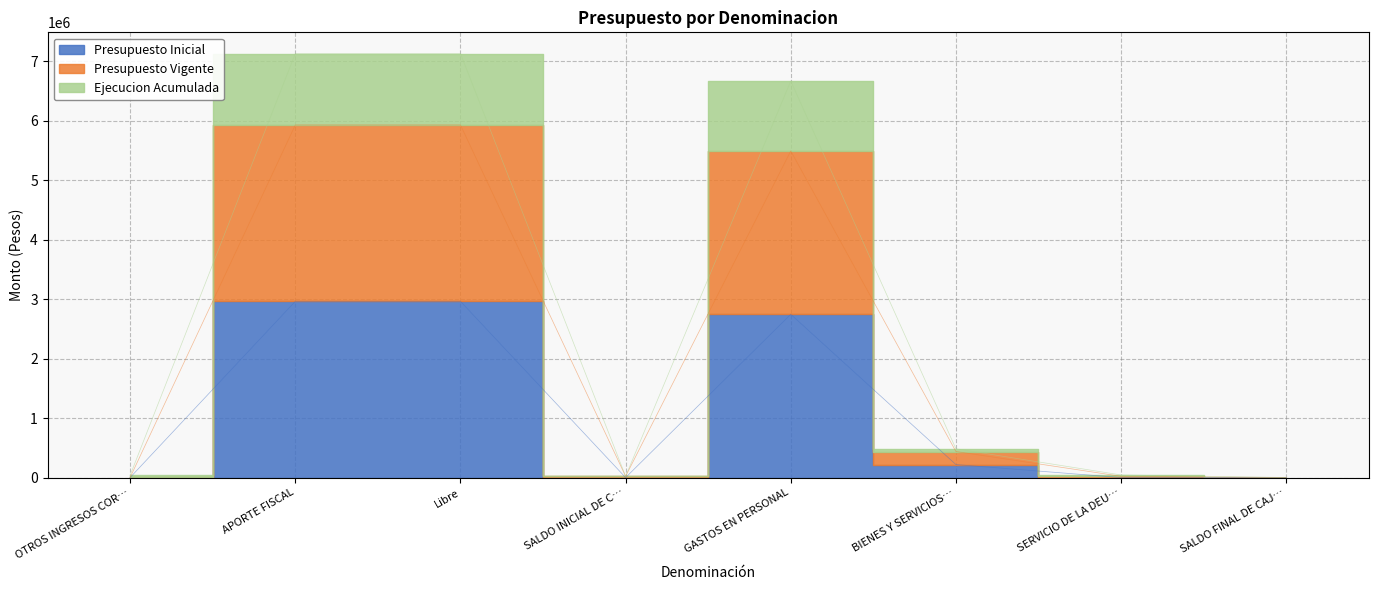

What position from the right is GASTOS EN PERSONAL?

4